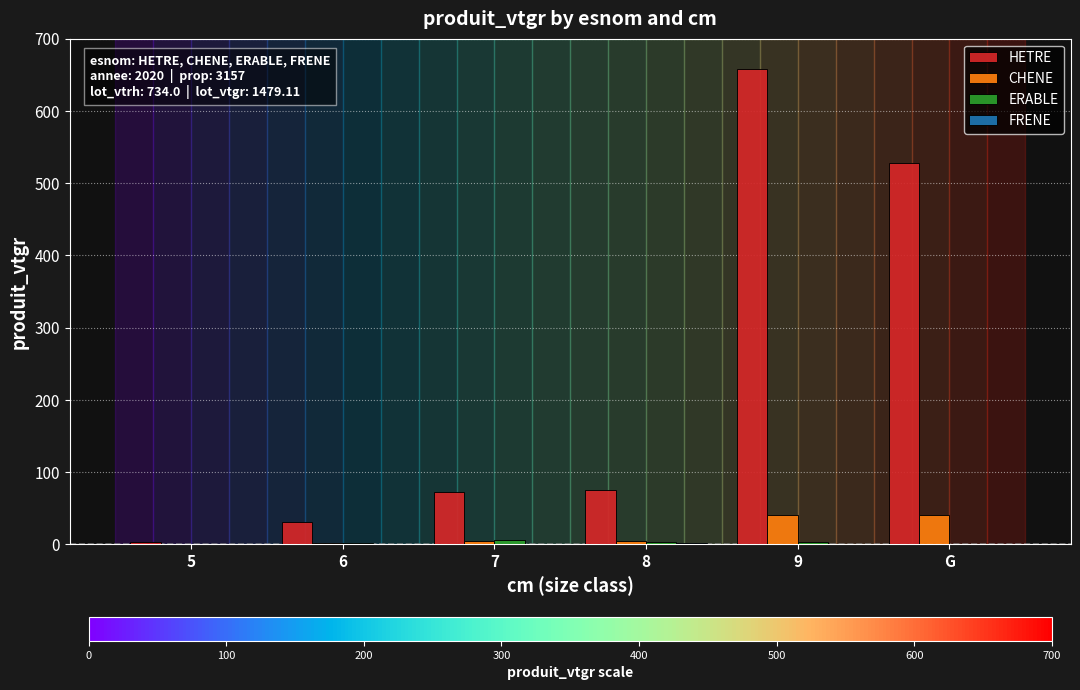

Between 9 and G, which series saw the biggest shift?

HETRE